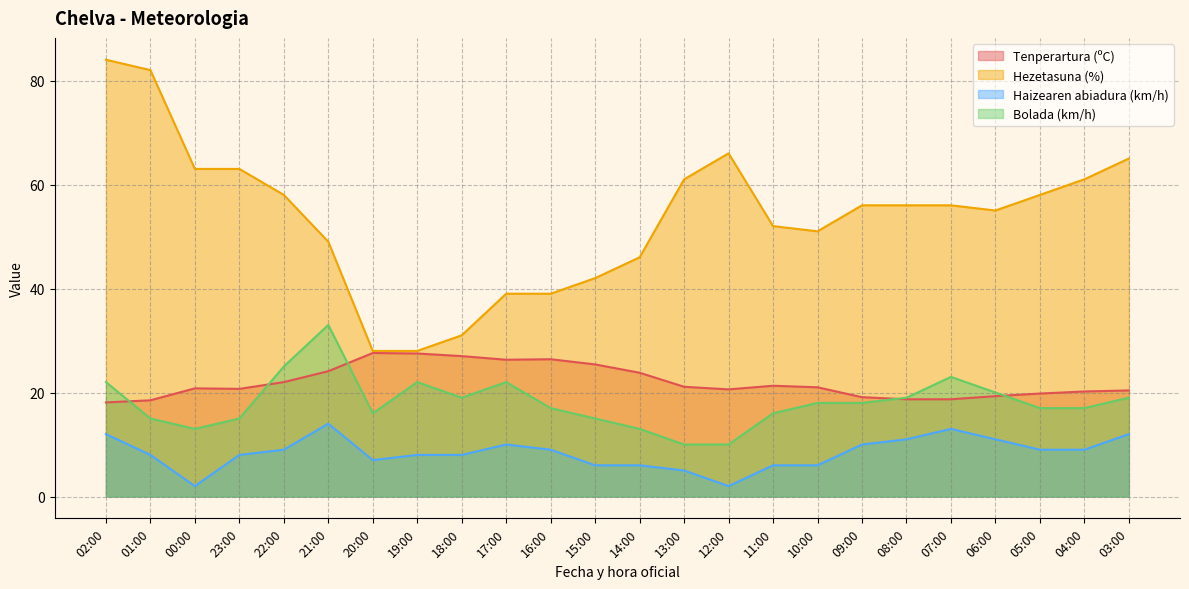

Reading right to left, transcribe all the data shown in this chart.

Tenperartura (ºC): 20.4	20.2	19.8	19.3	18.7	18.7	19.1	21.0	21.3	20.6	21.1	23.8	25.4	26.4	26.3	27.0	27.5	27.6	24.1	22.0	20.7	20.8	18.5	18.1
Hezetasuna (%): 65.0	61.0	58.0	55.0	56.0	56.0	56.0	51.0	52.0	66.0	61.0	46.0	42.0	39.0	39.0	31.0	28.0	28.0	49.0	58.0	63.0	63.0	82.0	84.0
Haizearen abiadura (km/h): 12.0	9.0	9.0	11.0	13.0	11.0	10.0	6.0	6.0	2.0	5.0	6.0	6.0	9.0	10.0	8.0	8.0	7.0	14.0	9.0	8.0	2.0	8.0	12.0
Bolada (km/h): 19.0	17.0	17.0	20.0	23.0	19.0	18.0	18.0	16.0	10.0	10.0	13.0	15.0	17.0	22.0	19.0	22.0	16.0	33.0	25.0	15.0	13.0	15.0	22.0